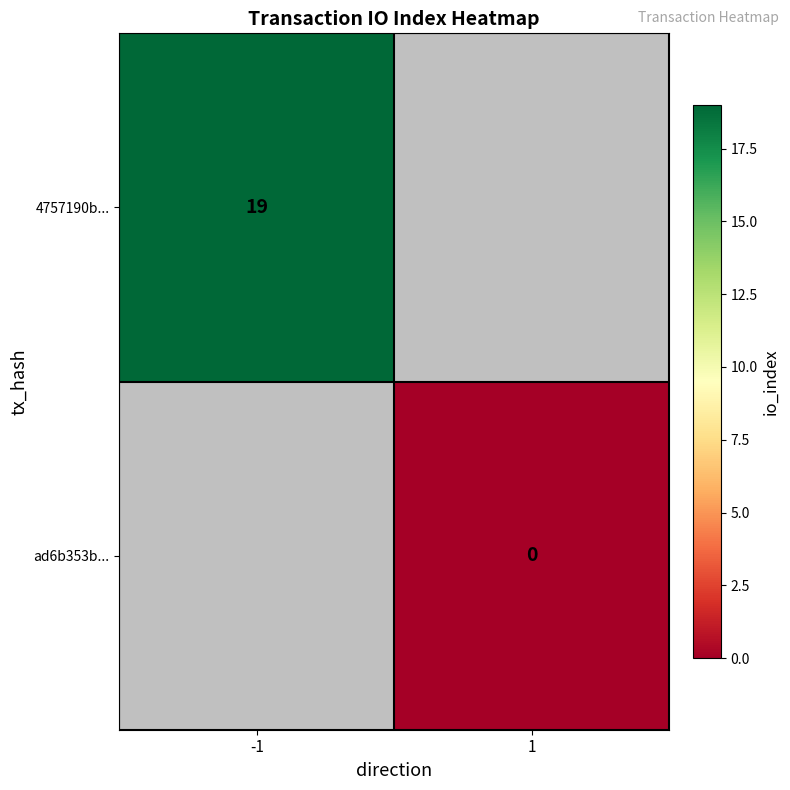

True or false: 4757190b... has a value of 28 at -1.

False